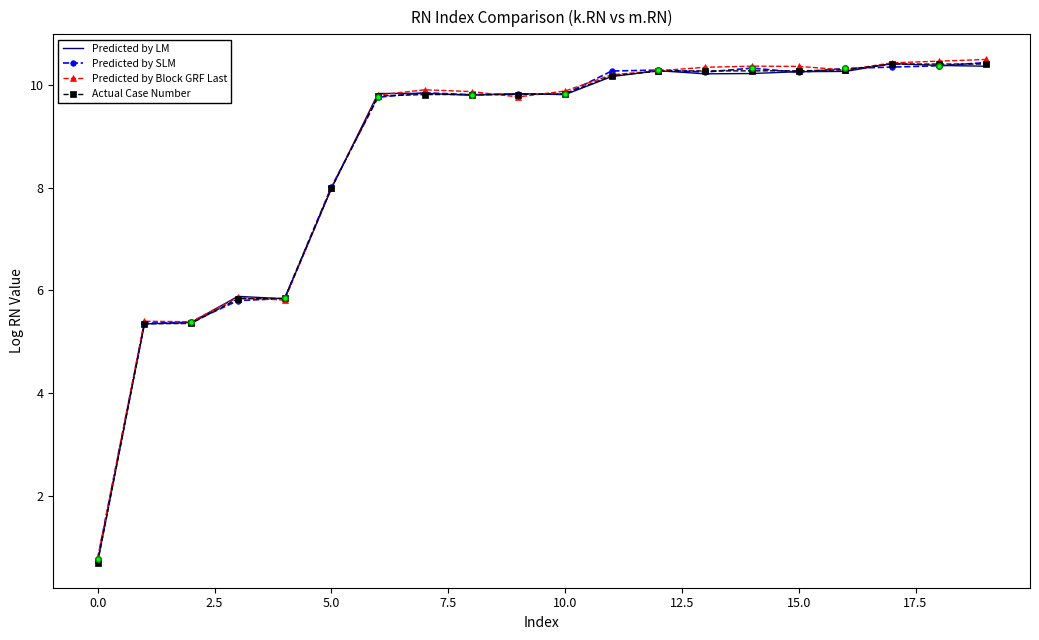

List the series in order of their peak value, highest first.

Predicted by Block GRF Last, Predicted by SLM, Predicted by LM, Actual Case Number